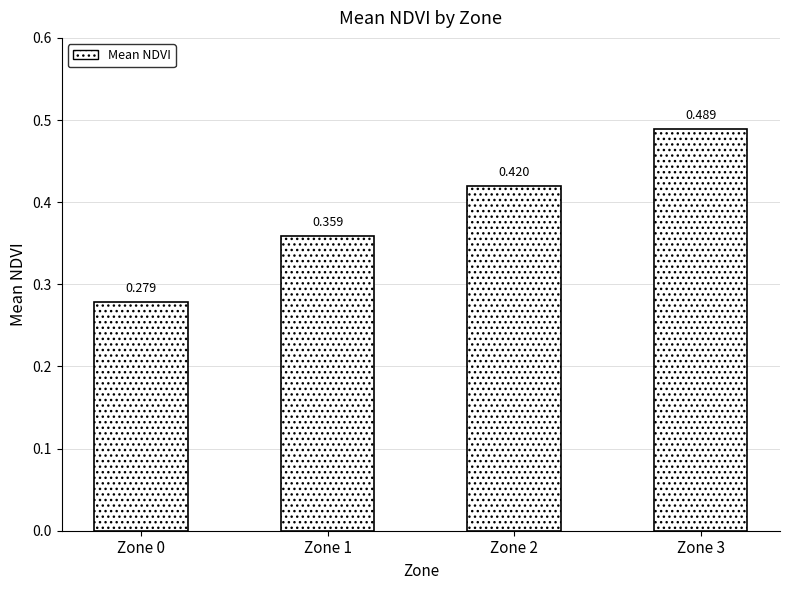

The chart shows a value of 0.6 at Zone 1. True or false?

False